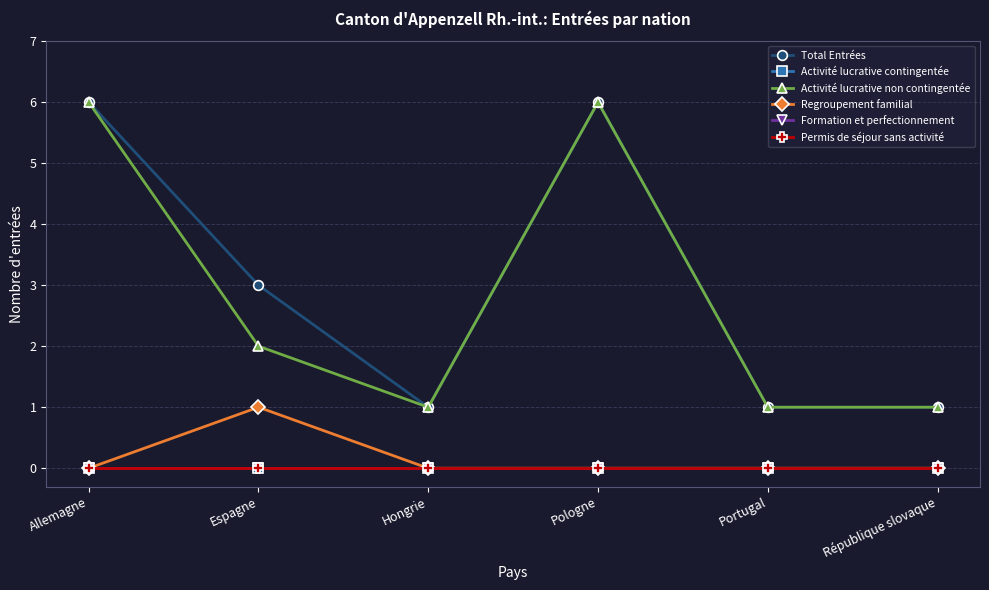

True or false: Regroupement familial and Permis de séjour sans activité cross at least once.

False